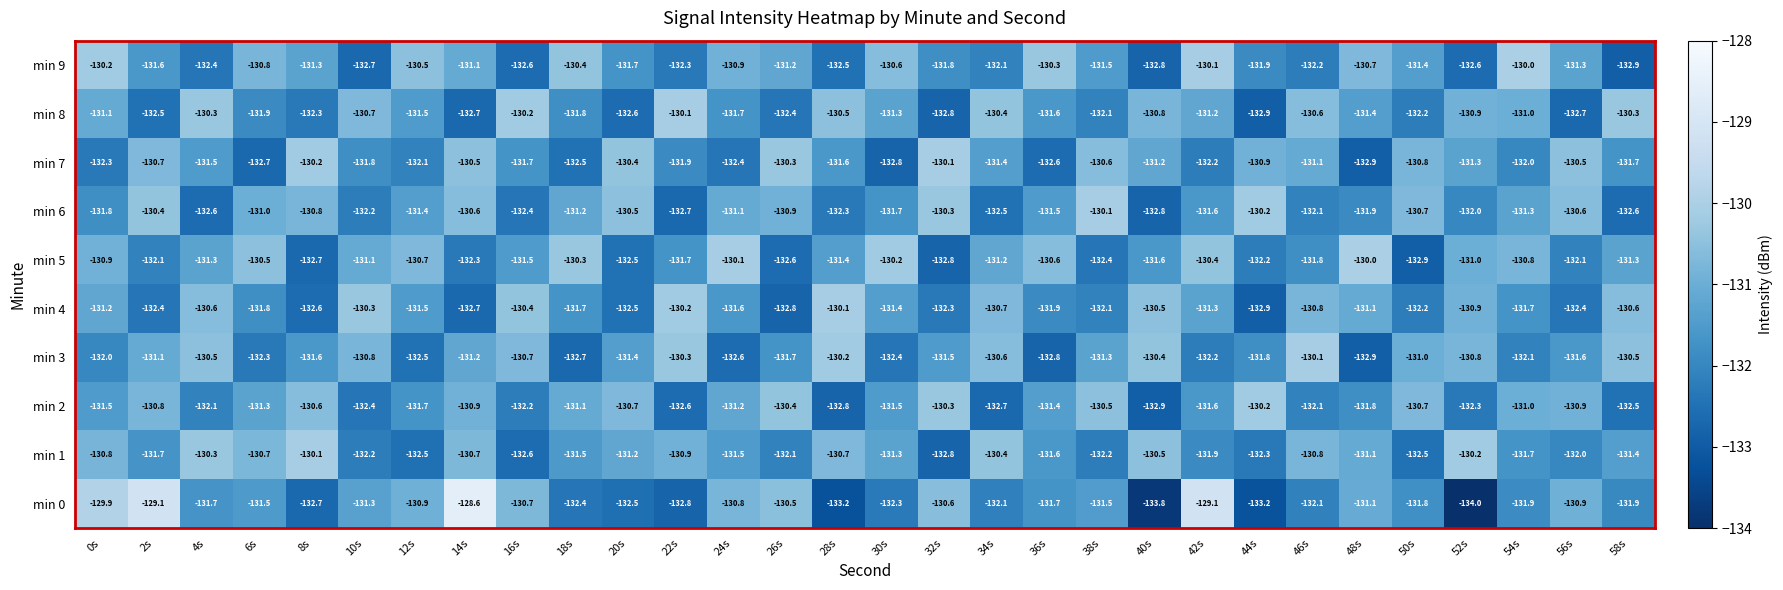

Where does the min 5 series first go above -131?

0s